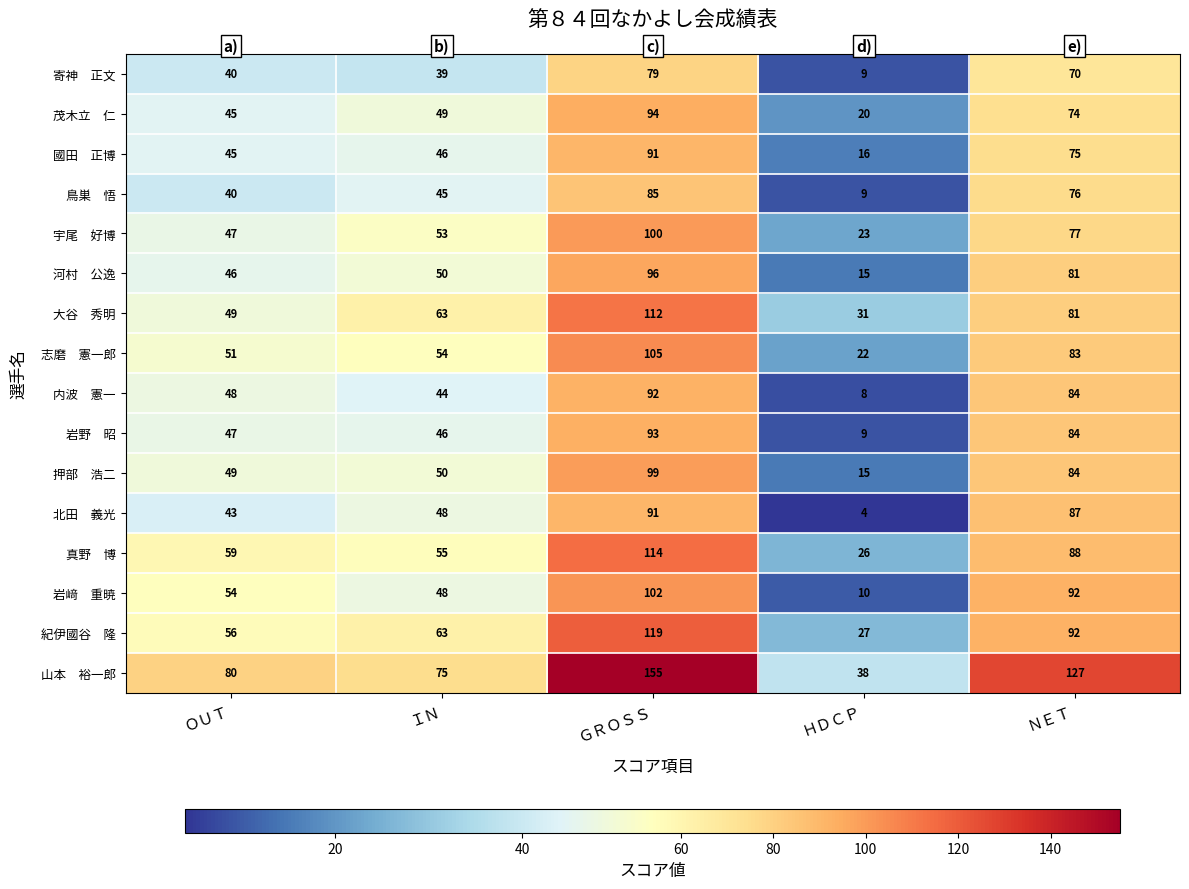

How many data points does each series have?

5